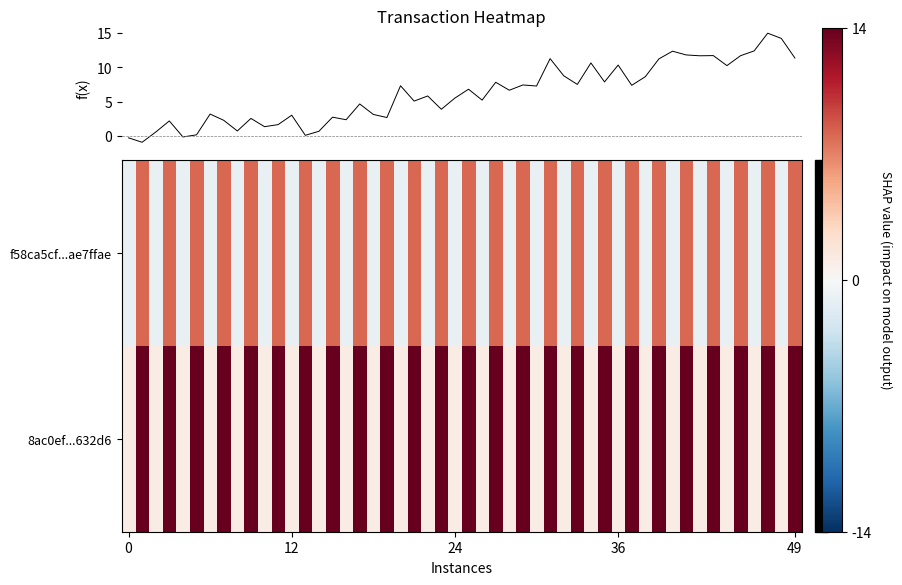

Which series has the widest spread of values?

8ac0ef007ca3b2633c8bb388bfcf17f276632d6